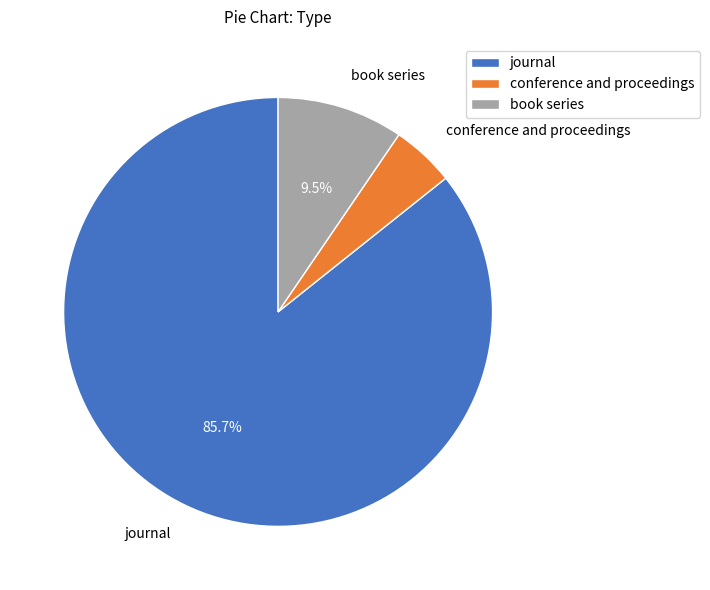

Which slice represents more than half of the pie?

journal